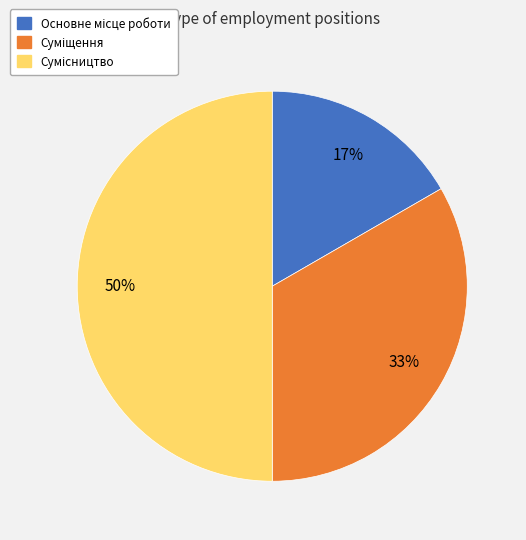

To the nearest percent, what is the difference between the largest and smallest slice percentages?

33%